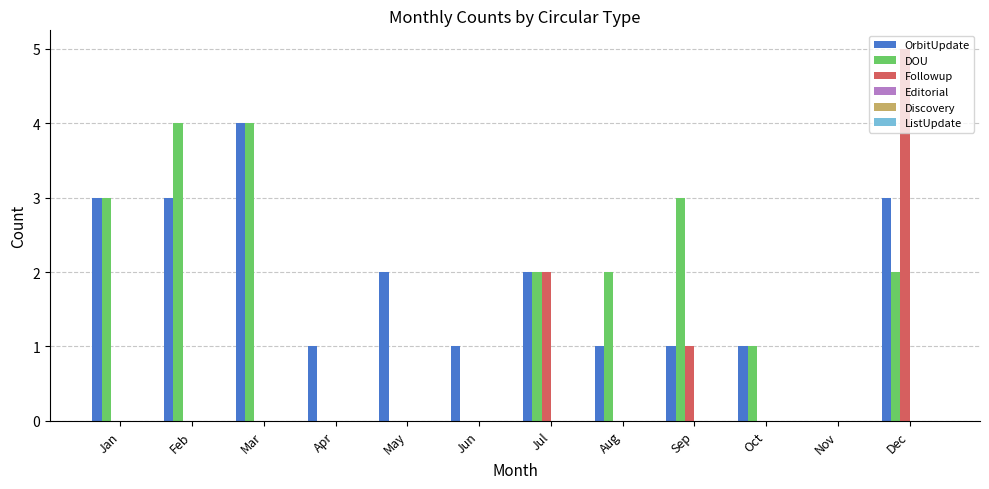

The value of Followup at Jul is 2. True or false?

True